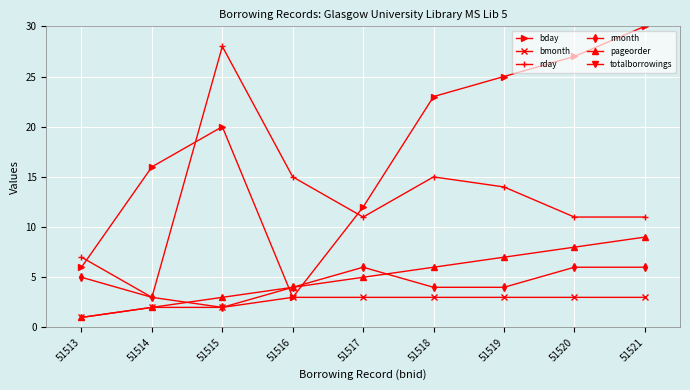

How many distinct data groups are displayed?

6